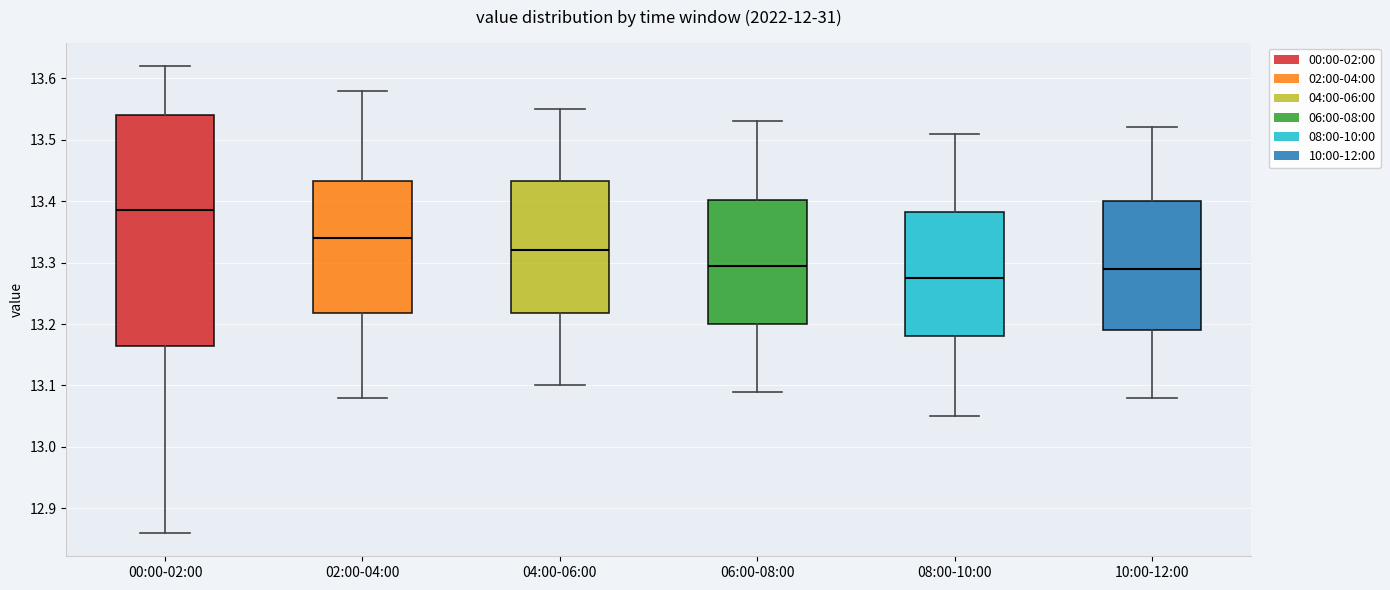

Which box has the lowest median line?

08:00-10:00